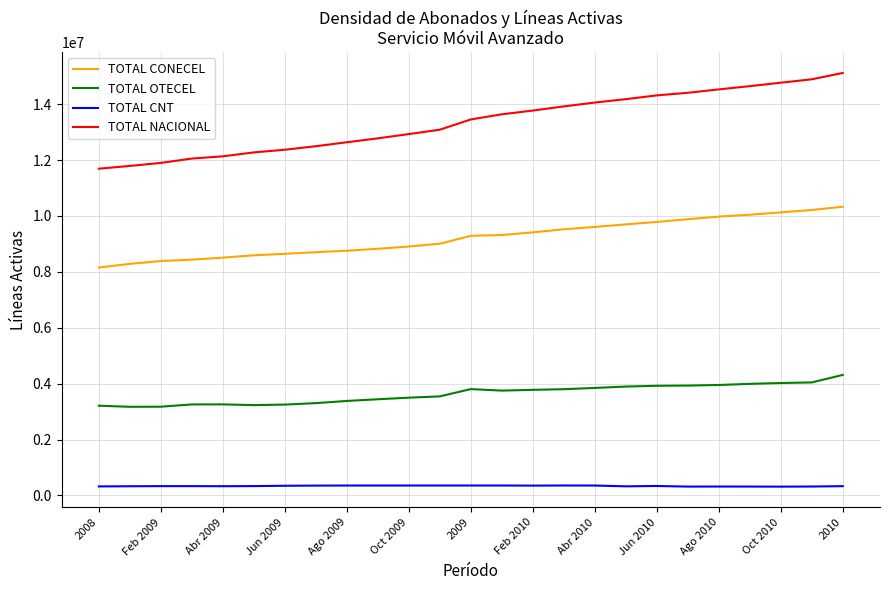

Which series has the largest range (max minus min)?

TOTAL NACIONAL